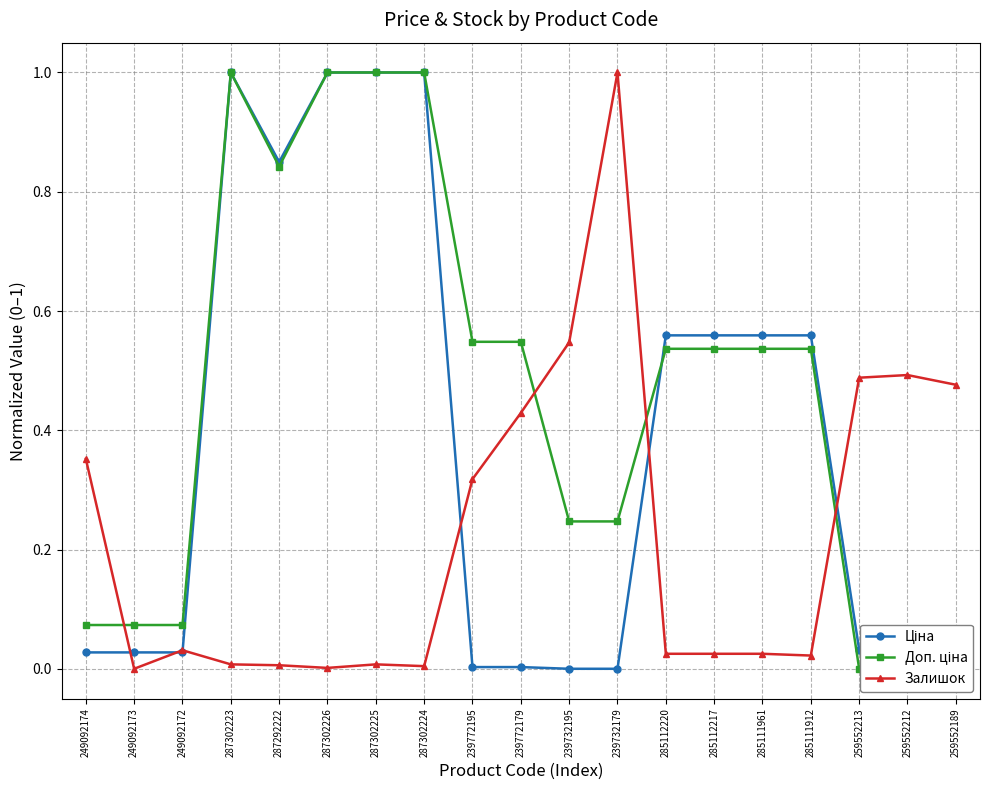

How many values in Доп. ціна are above zero?

16